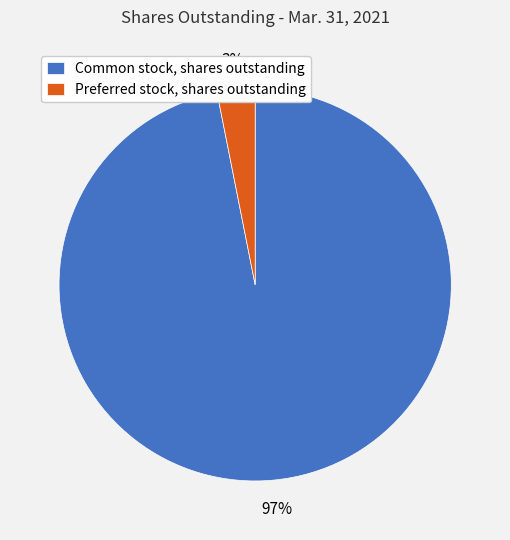

Which slice is the smallest?

Preferred stock, shares outstanding